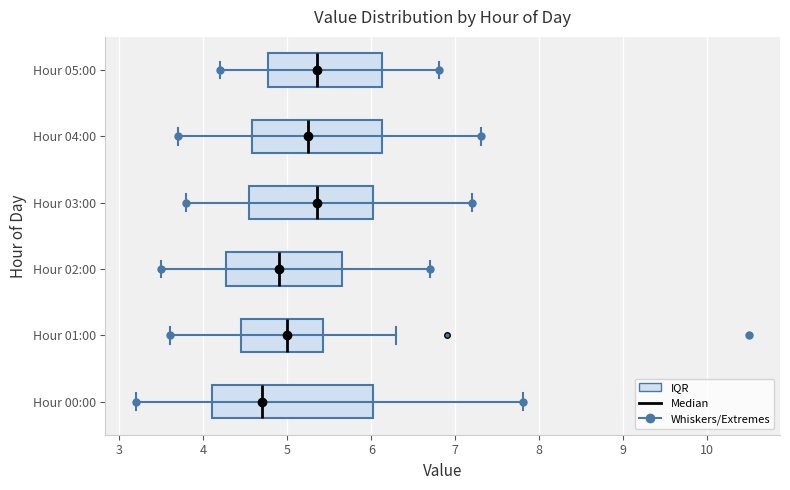

Which box's median line is the furthest to the left?

Hour 00:00